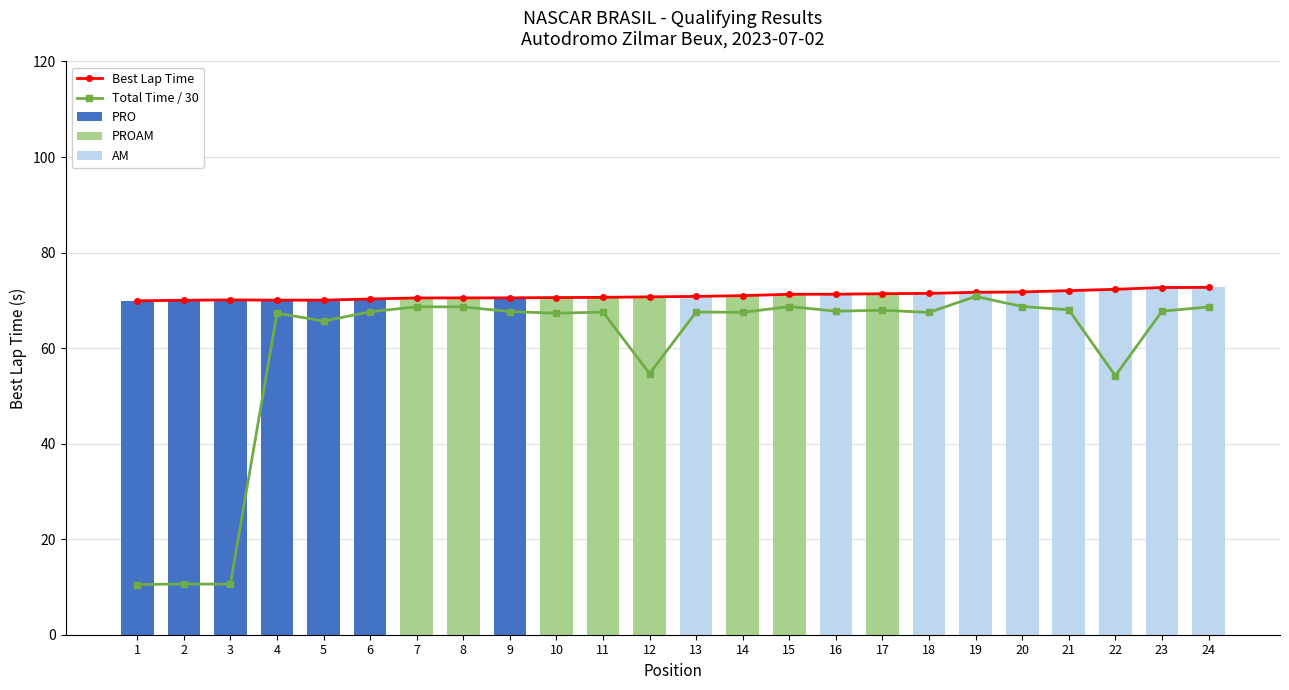

The Best Lap Time series shows 71.0 at 14. True or false?

True